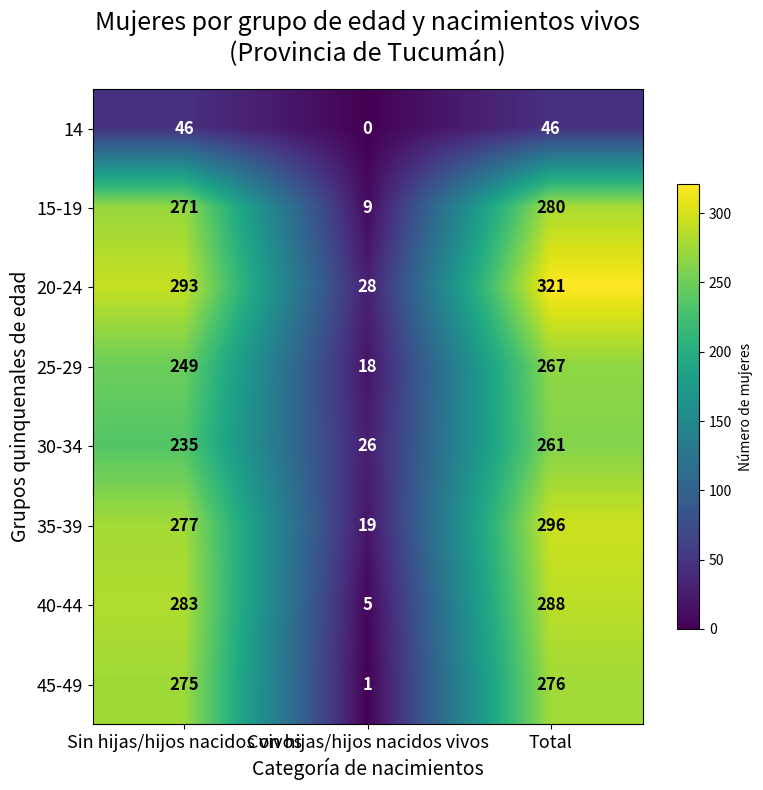

What is the sum of all 30-34 values?

522